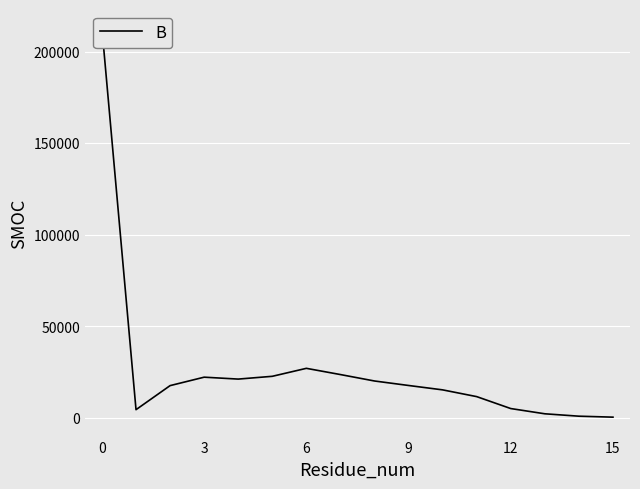

What is the greatest value displayed?

212535